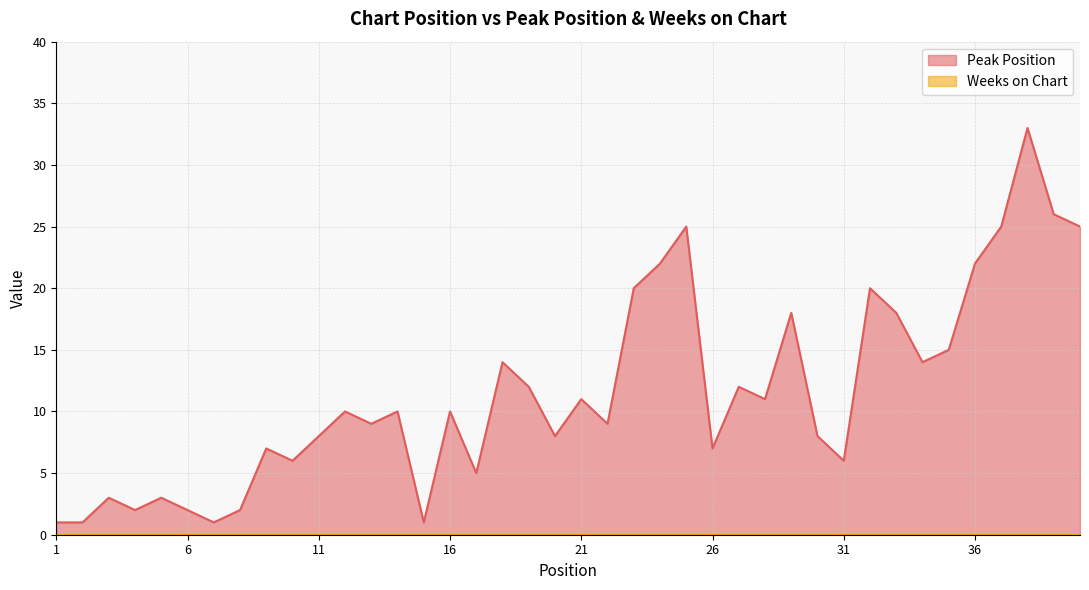

Which category has the lowest value across all series?

1